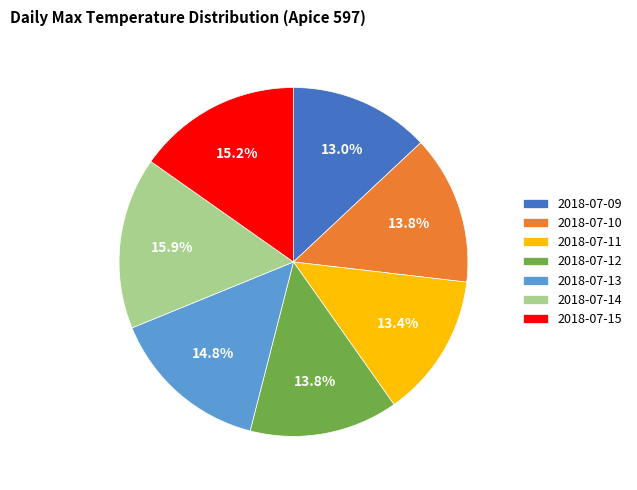

Is it true that 2018-07-15 is 8% of the pie?

False